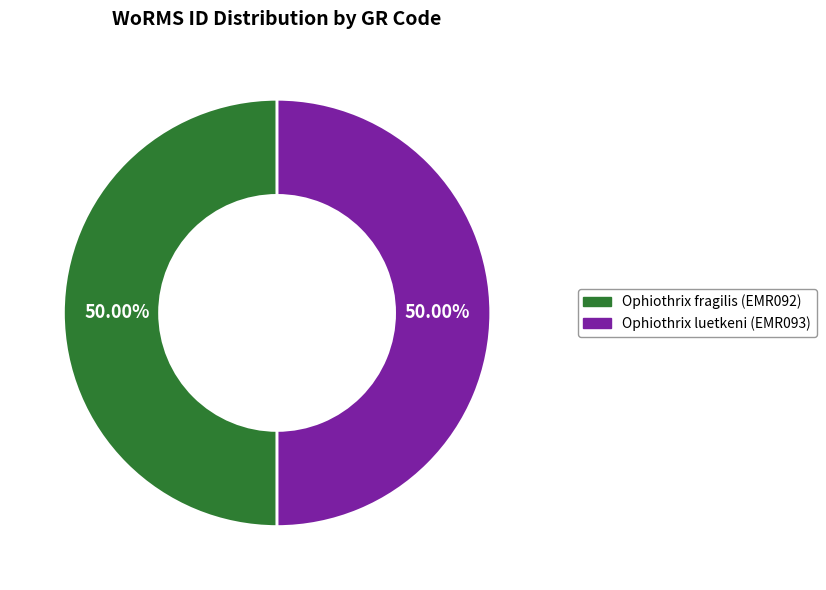

How many segments does this pie chart have?

2